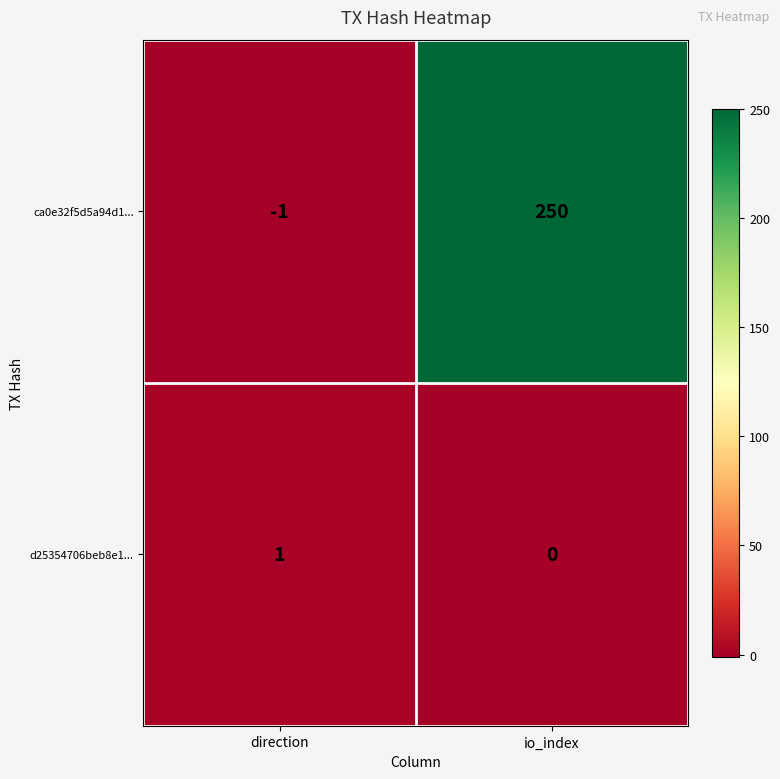

At which category does the chart reach its minimum across all series?

direction